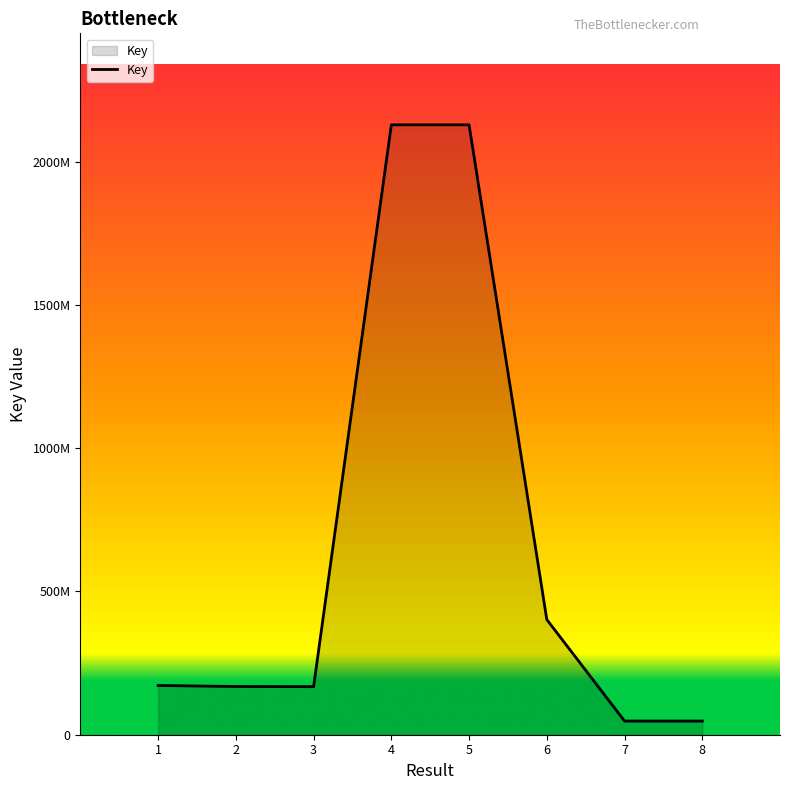

Does the chart display data point markers on the line(s)?

No